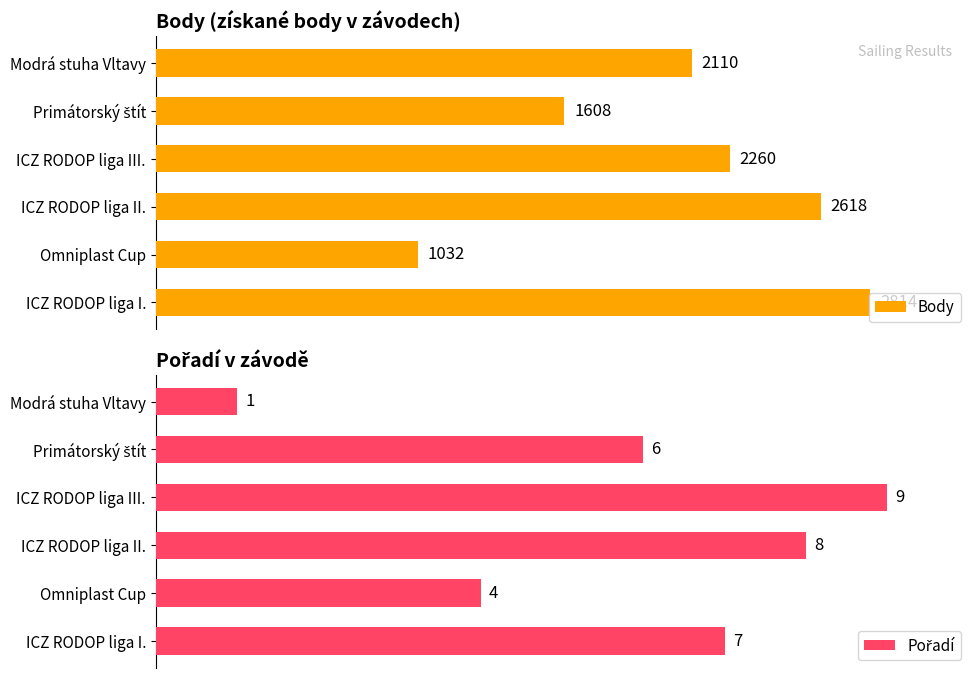

How many bars are there in each group?

2